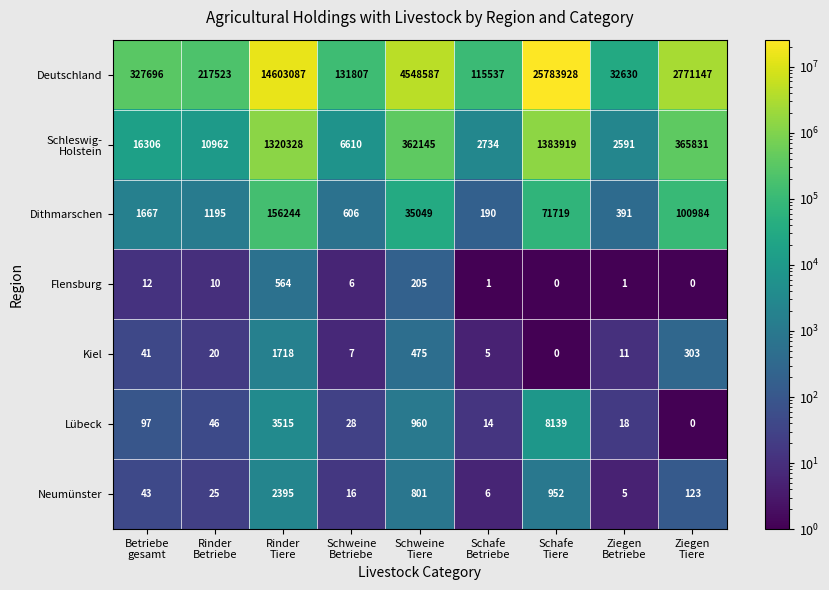

Which series has the largest range (max minus min)?

Deutschland